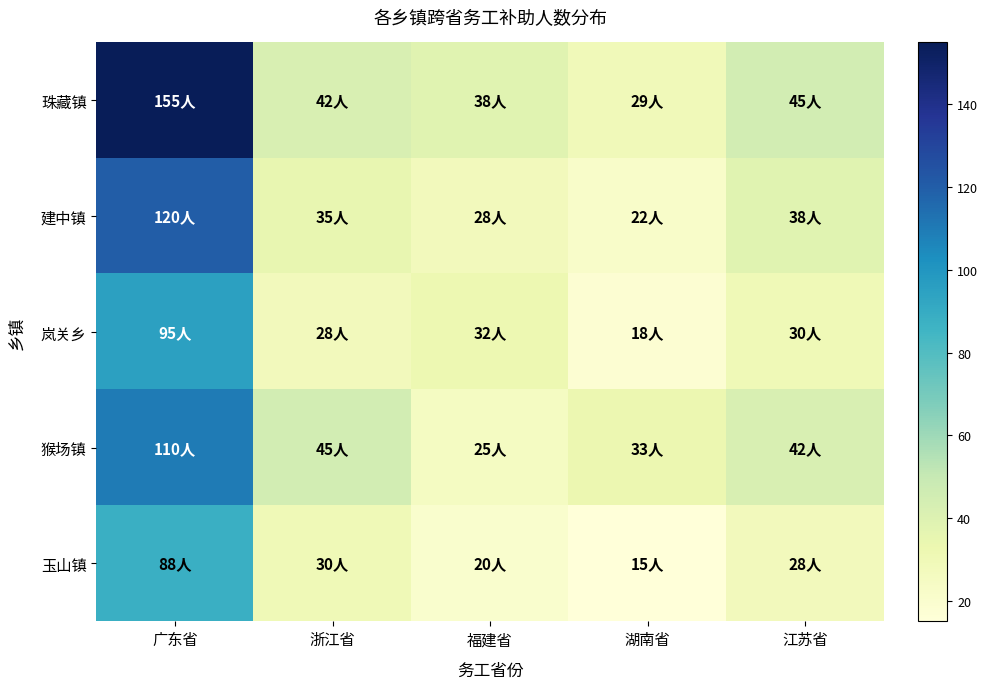

Between 江苏省 and 广东省, which is larger?

广东省